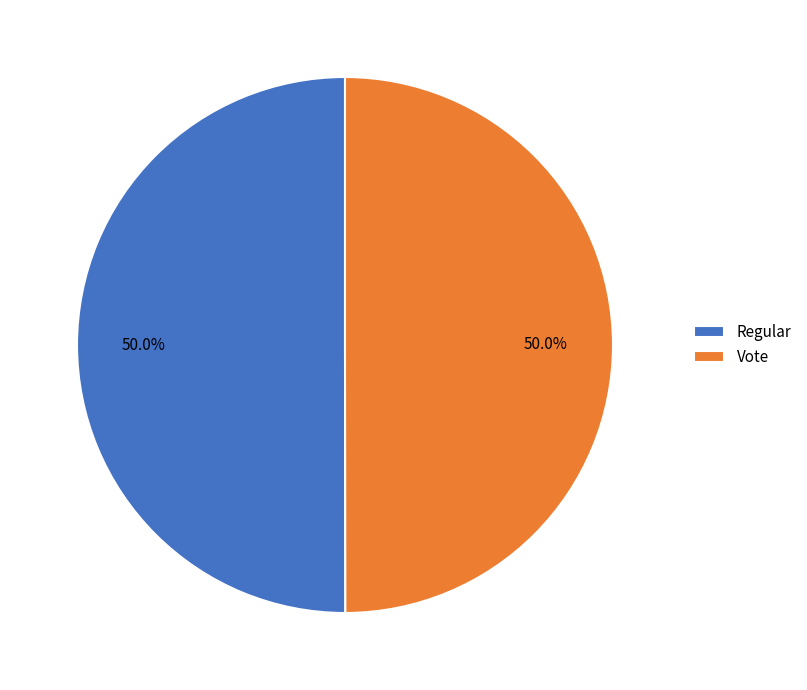

Approximately how many times larger is the value at Regular compared to Vote?

1.0